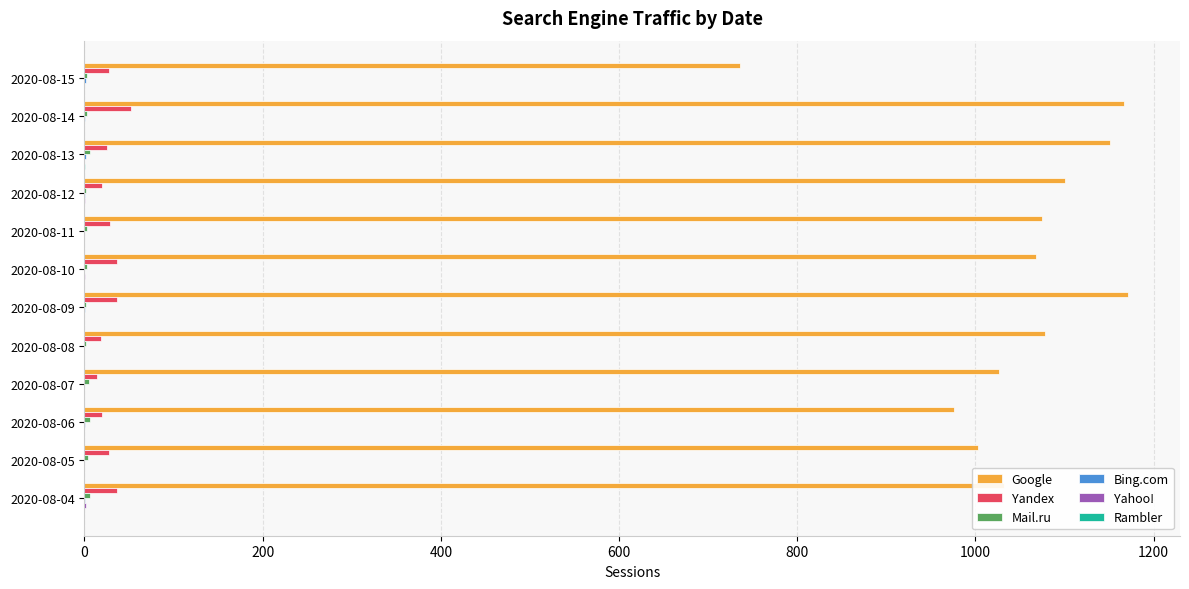

Which series has the largest total across all categories?

Google